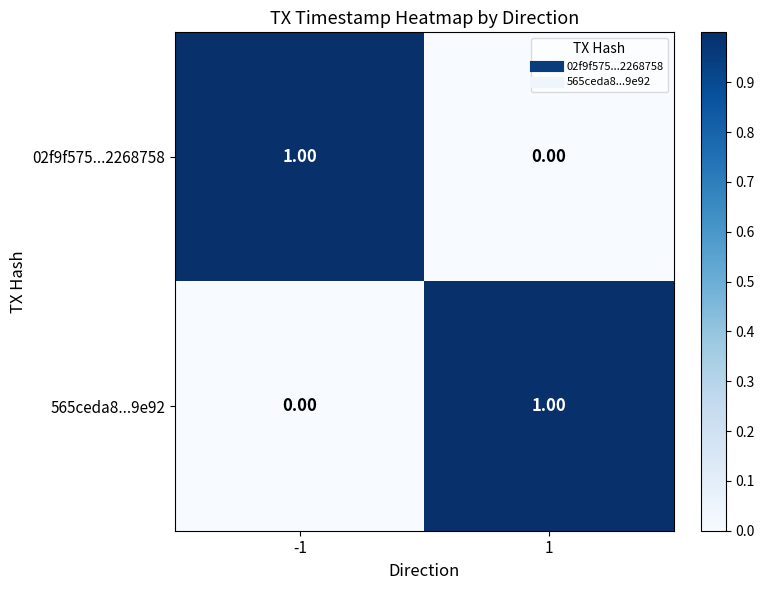

At 1, list the series in order from smallest to largest.

02f9f575...2268758, 565ceda8...9e92